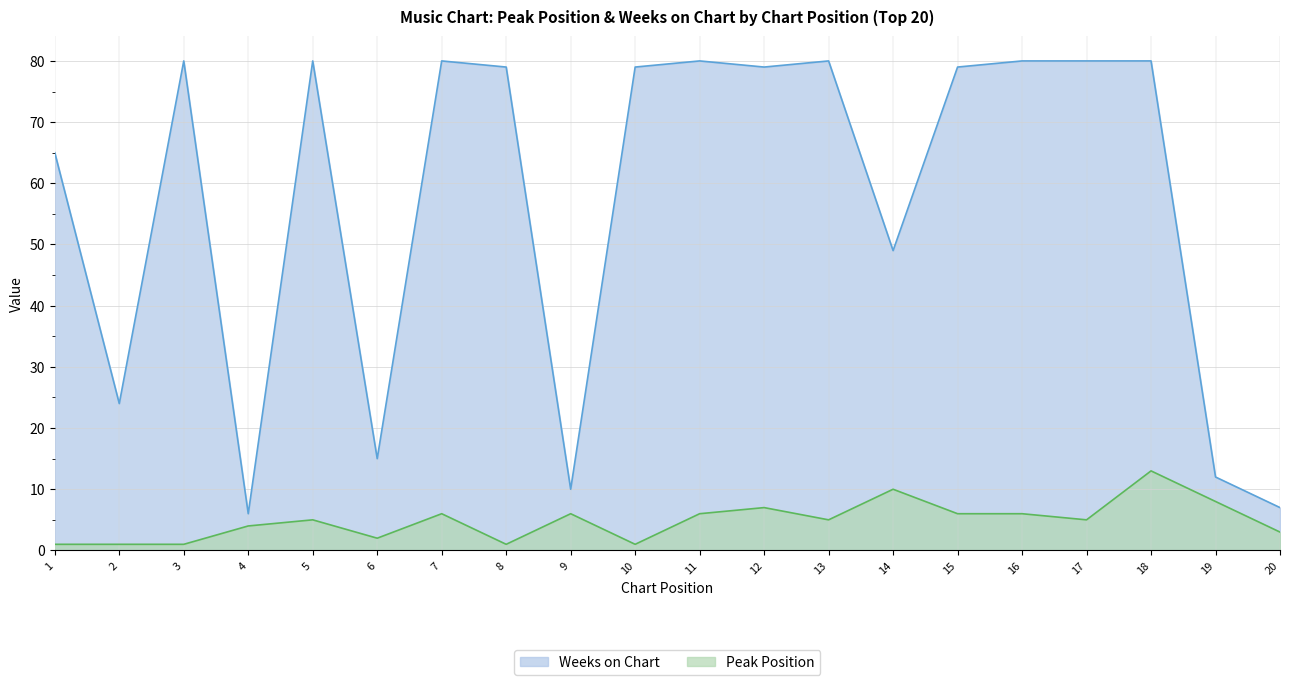

At which category is the sum across all series the highest?

18